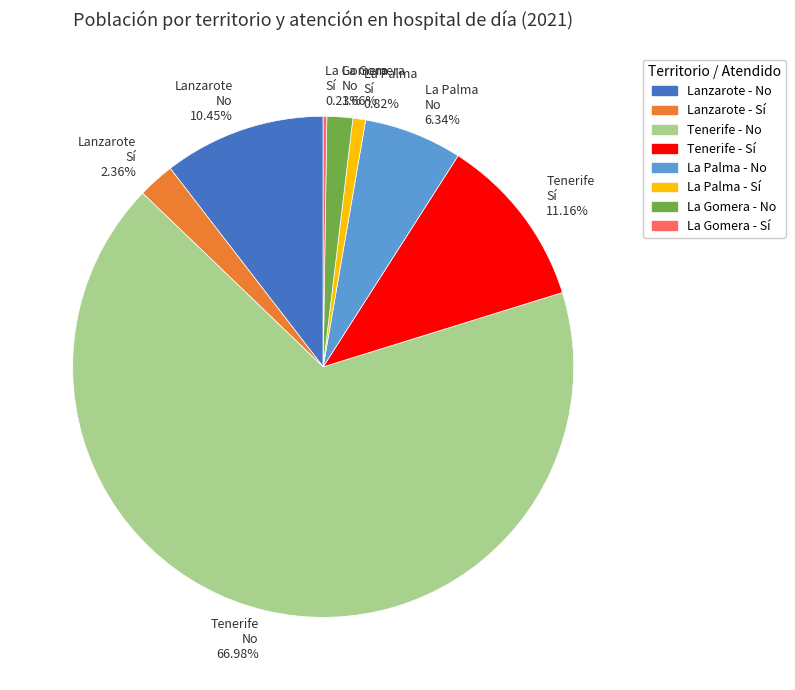

Which category has the biggest portion of the pie?

Tenerife No 66.98%